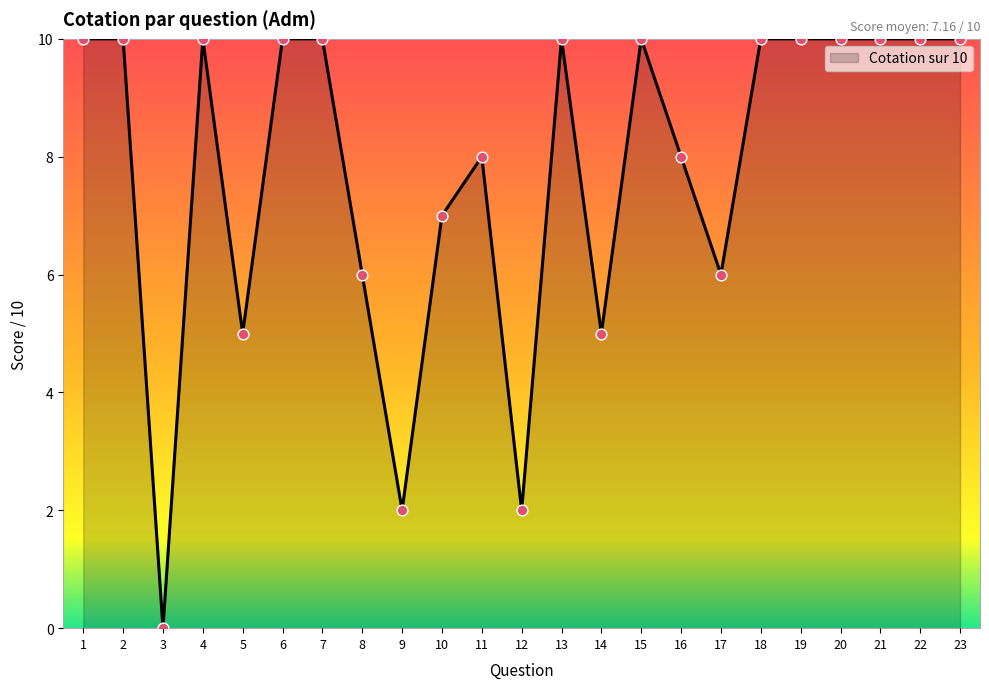

What is the ratio of the value at 4 to the value at 17?

1.7